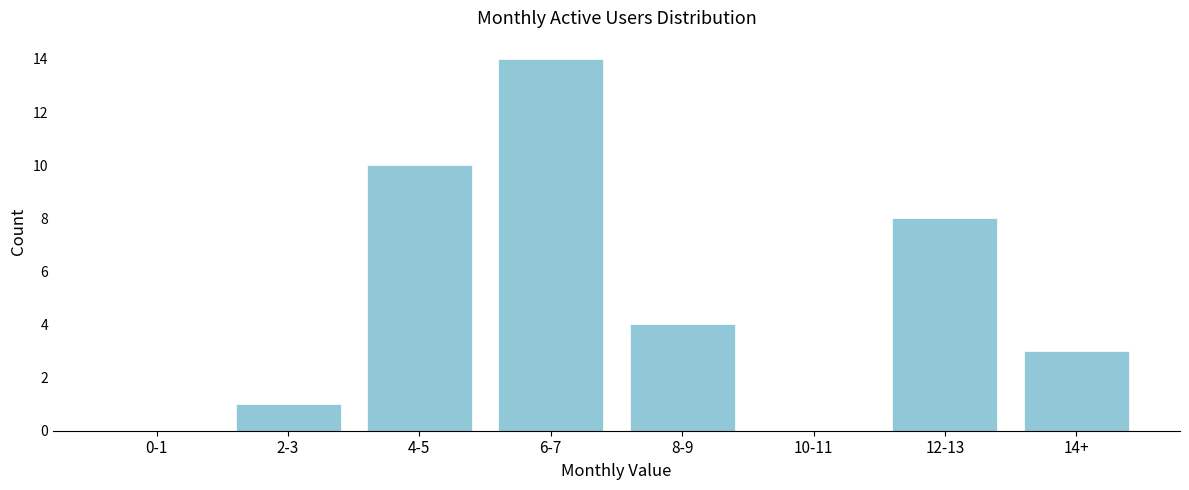

Reading right to left, list all the values displayed in this chart.

14+=3	12-13=8	10-11=0	8-9=4	6-7=14	4-5=10	2-3=1	0-1=0